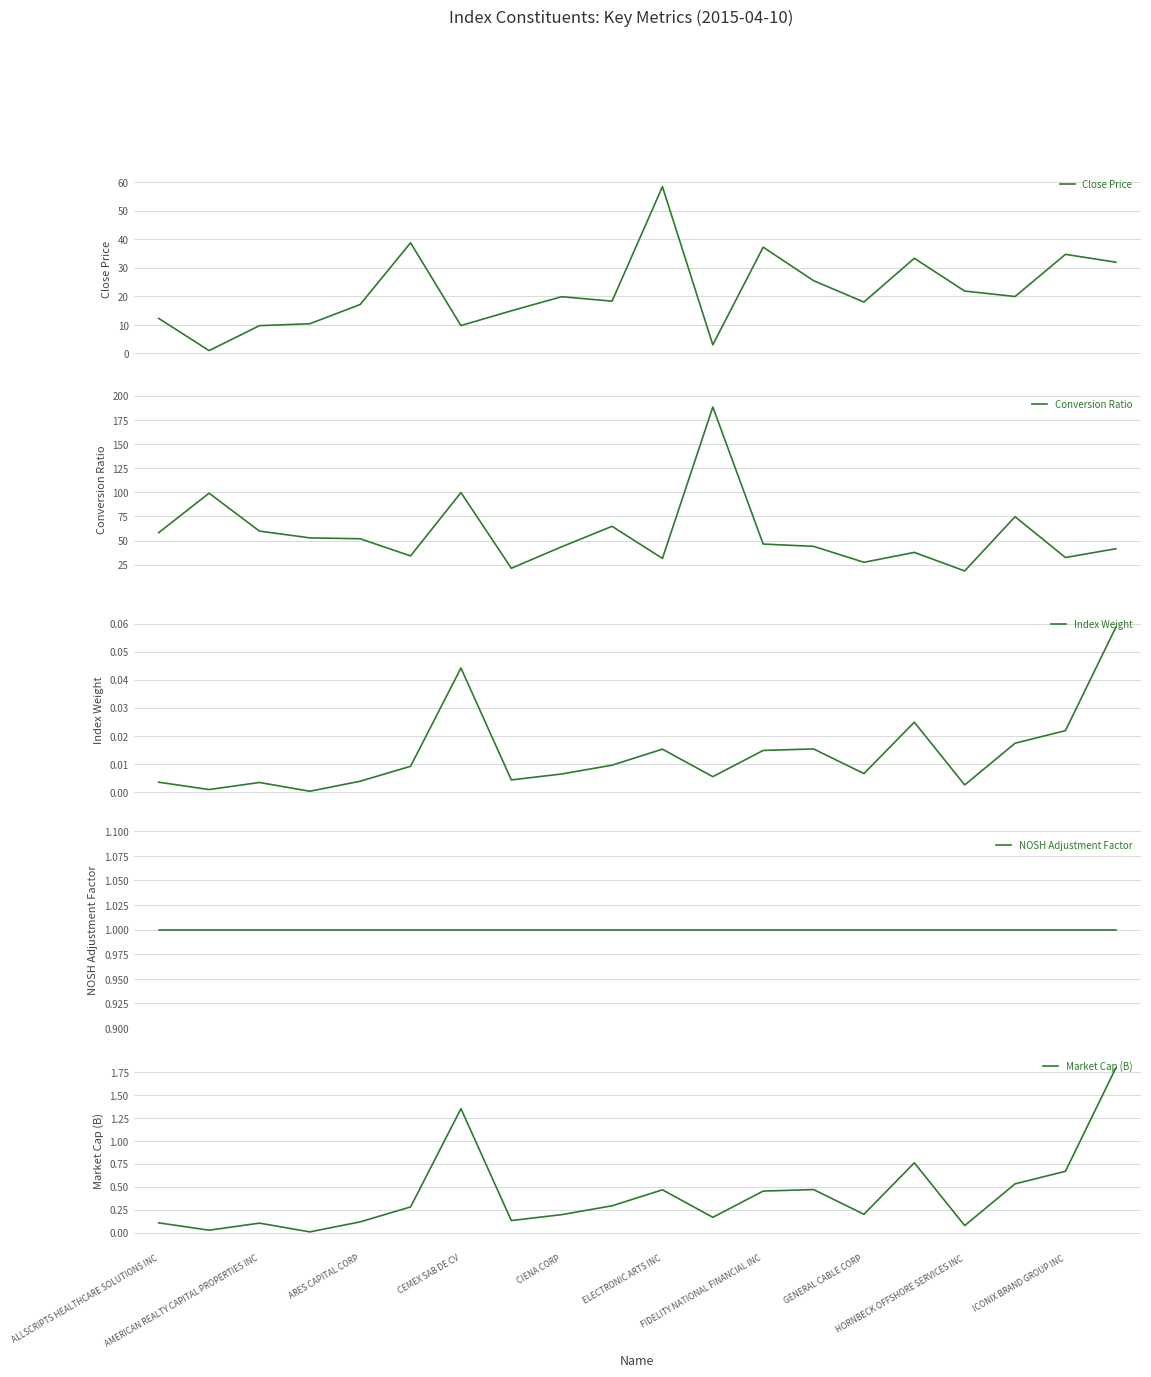

Does the chart display data point markers on the line(s)?

No